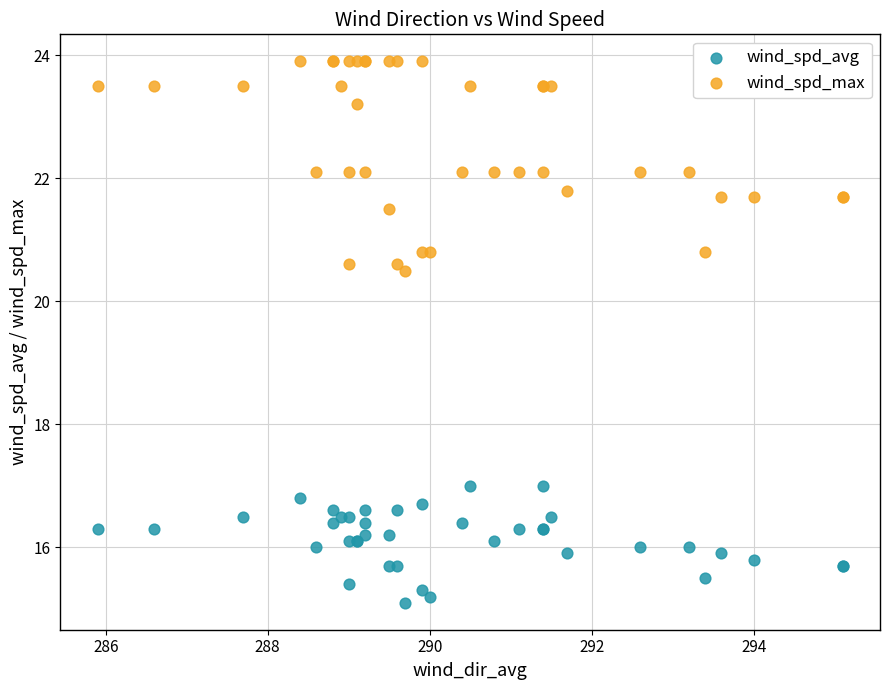

Which series has the widest spread of Y values?

wind_spd_max